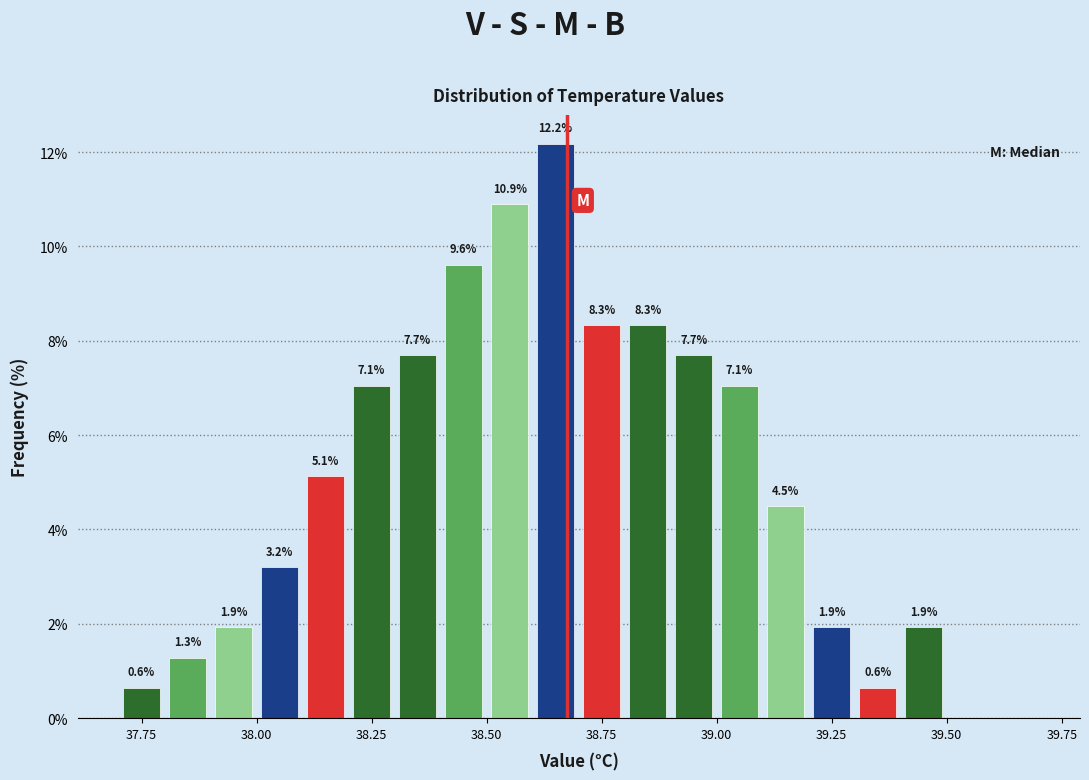

Around what value on the x-axis is the tallest bar? Give the approximate position of its centre, as read against the axis.

38.65